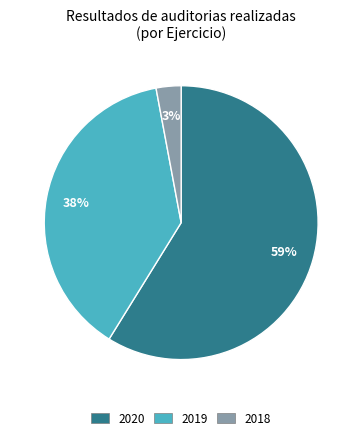

Which category has the smallest portion of the pie?

2018